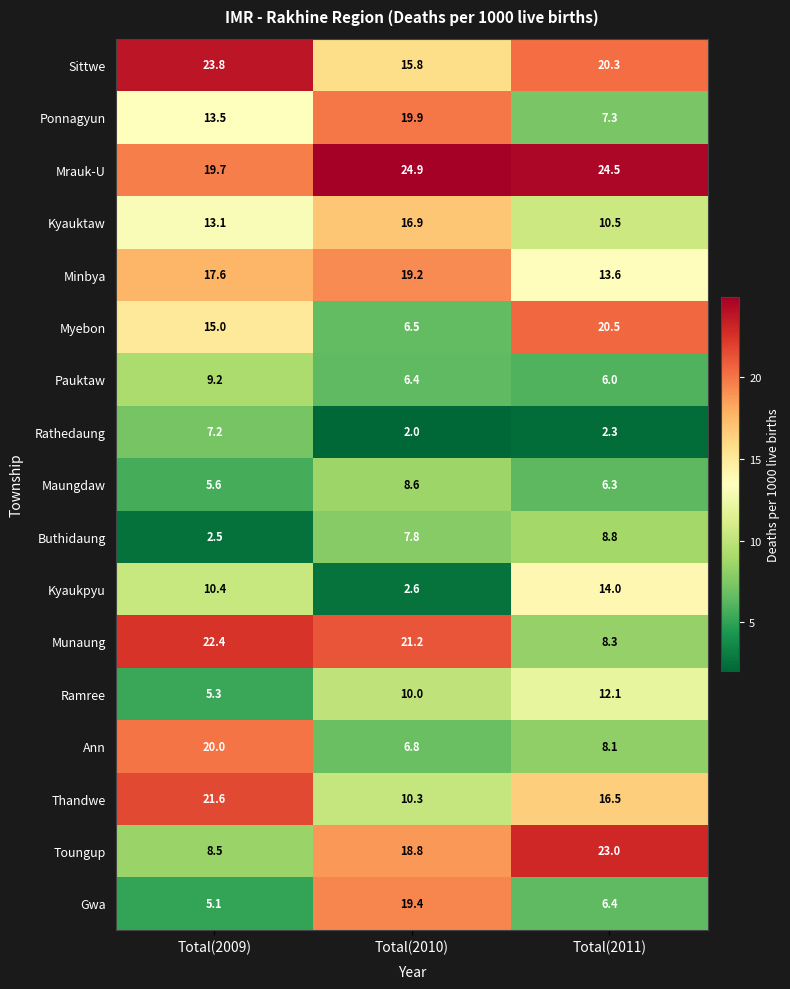

What is the sum of the Toungup values at Total(2009) and Total(2011)?

31.5